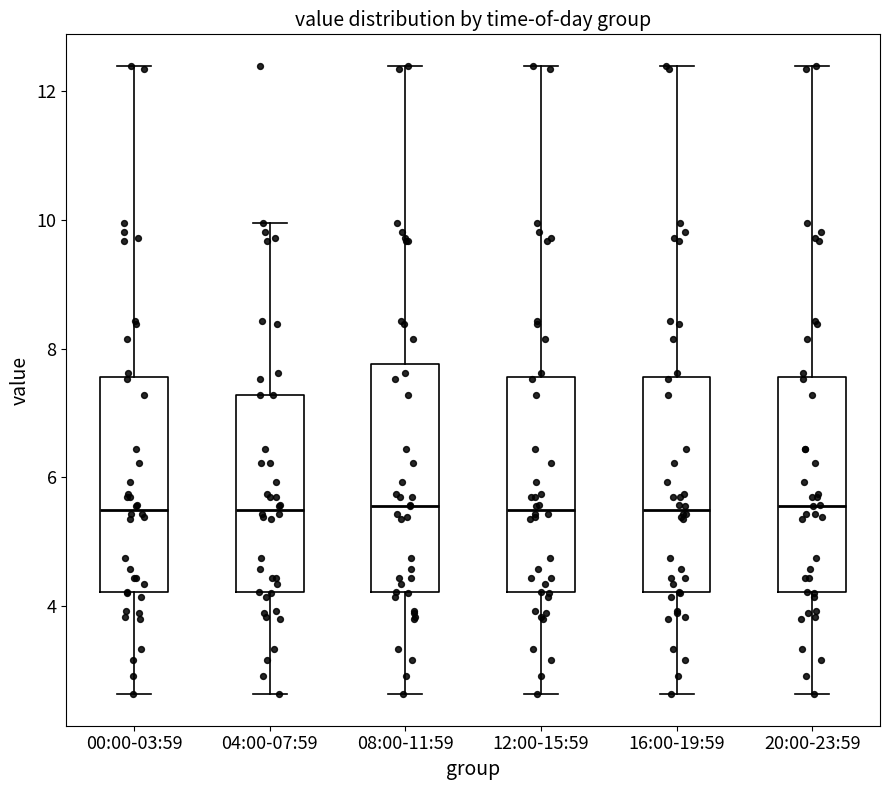

Reading left to right, transcribe this box plot: for each box, give where its median line is, the range the box spans, and where its two whiskers end, as read against the y-axis. The values are not printed on the chart, so give them approximately, as read against the axis.

00:00-03:59: median 5.4, box 4.2 to 7.6, whiskers 2.6 to 12.4
04:00-07:59: median 5.4, box 4.2 to 7.2, whiskers 2.6 to 10.0
08:00-11:59: median 5.6, box 4.2 to 7.8, whiskers 2.6 to 12.4
12:00-15:59: median 5.4, box 4.2 to 7.6, whiskers 2.6 to 12.4
16:00-19:59: median 5.4, box 4.2 to 7.6, whiskers 2.6 to 12.4
20:00-23:59: median 5.6, box 4.2 to 7.6, whiskers 2.6 to 12.4